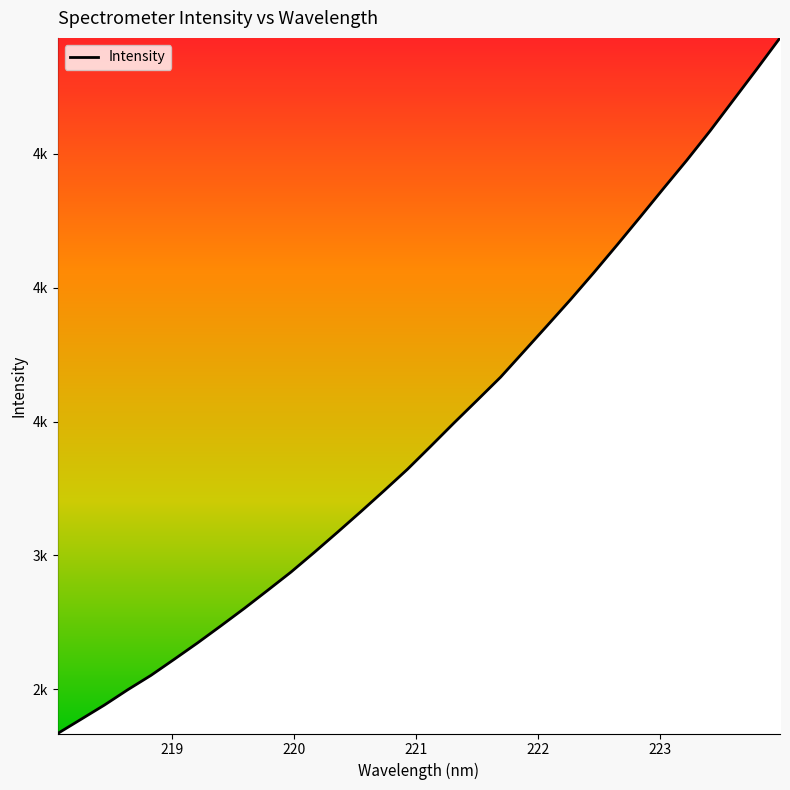

Is this an area chart (filled region under the line)?

Yes